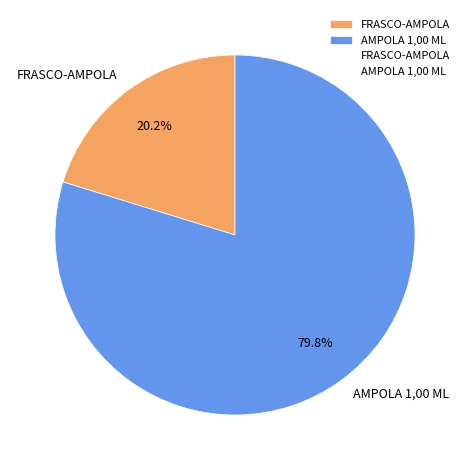

Do FRASCO-AMPOLA and AMPOLA 1,00 ML together represent more than half of the pie?

Yes